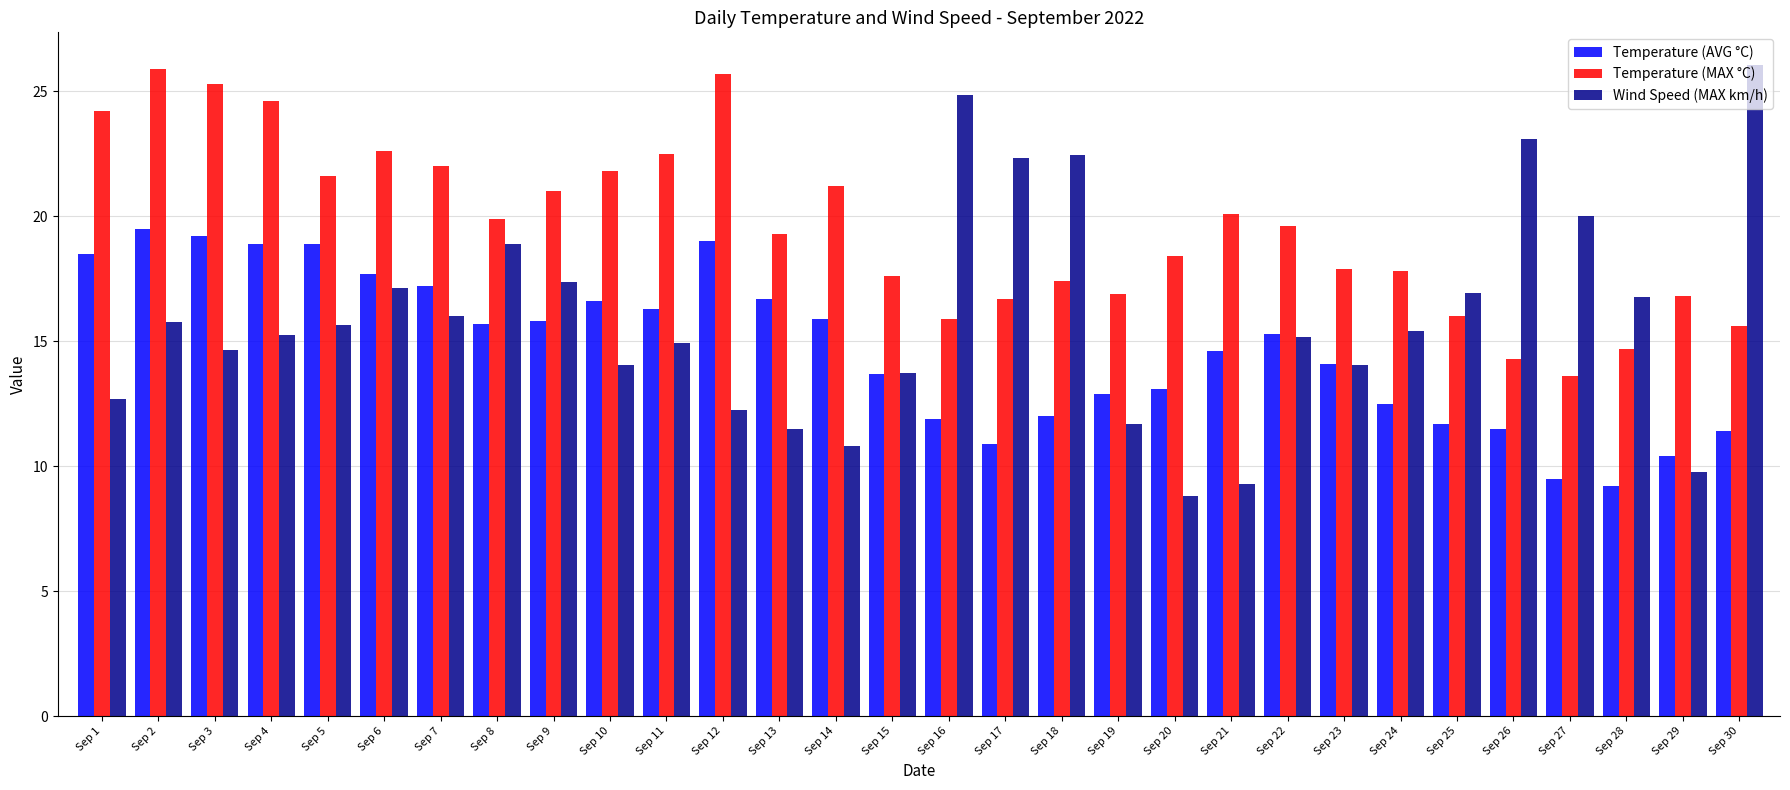

Is the value of Temperature (MAX °C) at Sep 14 greater than the value of Wind Speed (MAX km/h) at Sep 6?

Yes